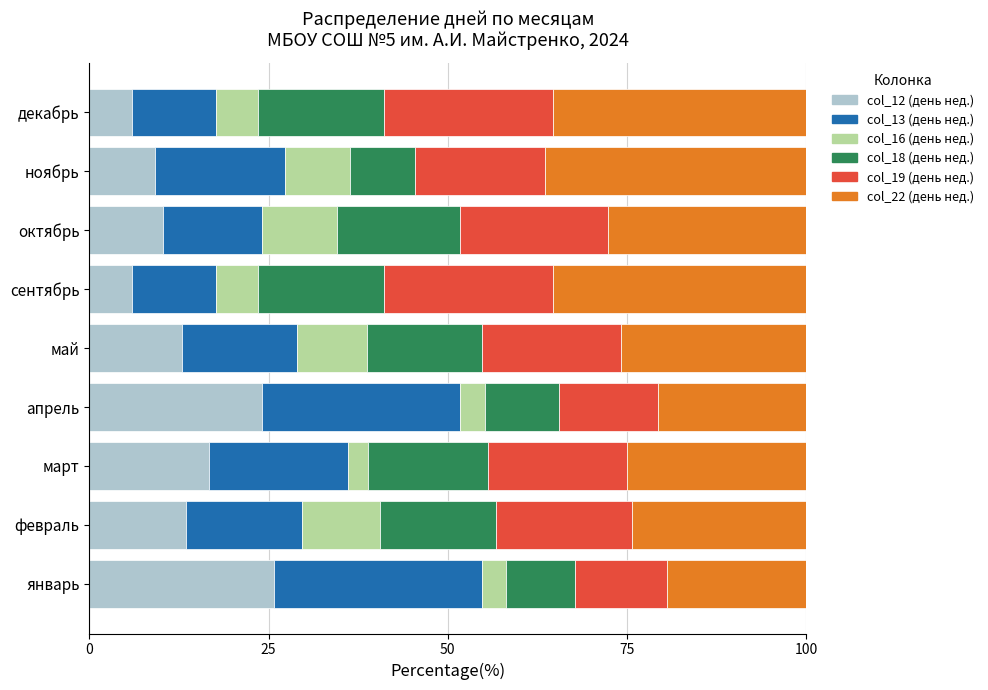

What is the difference between the second highest and minimum values in the col_12 (день нед.) series?

18.3